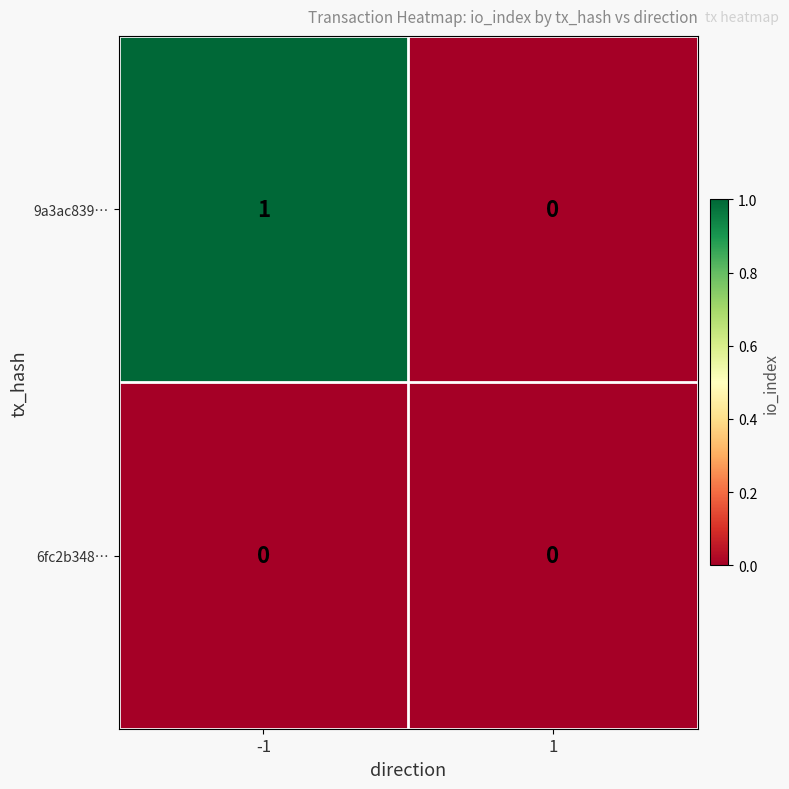

Which category has the highest value across all series?

-1